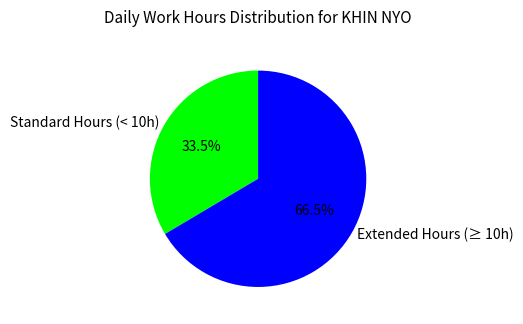

What is the ratio of the value at Extended Hours (≥ 10h) to the value at Standard Hours (< 10h)?

2.0